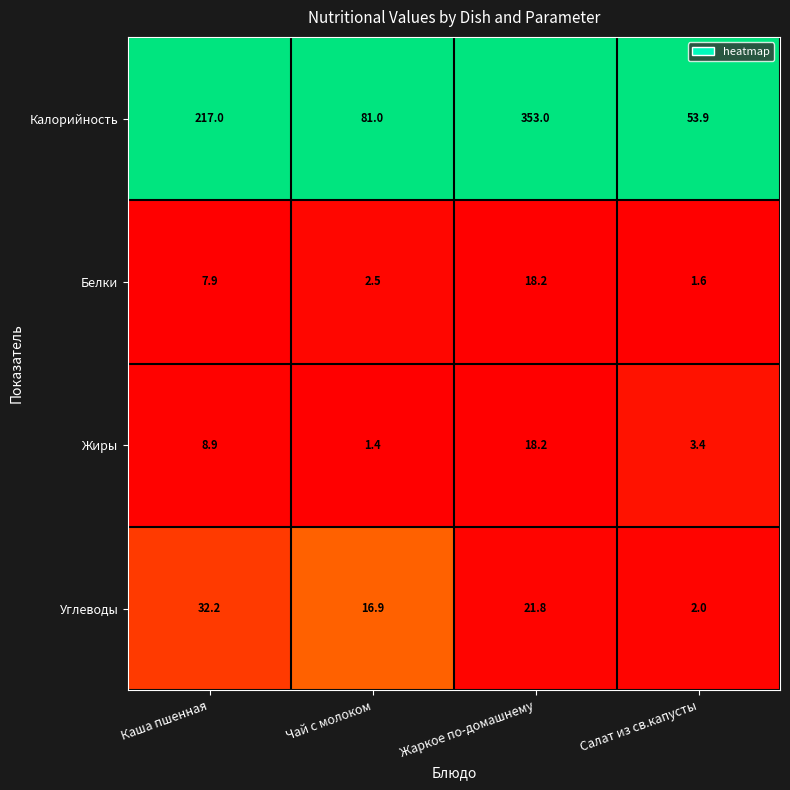

Which series has the largest total across all categories?

Калорийность